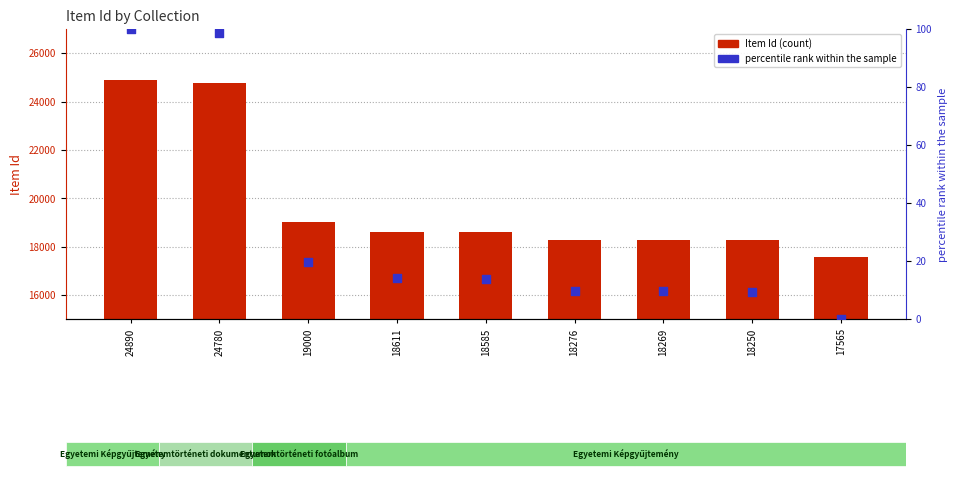

Which series has the widest spread of Y values?

Item Id (count)